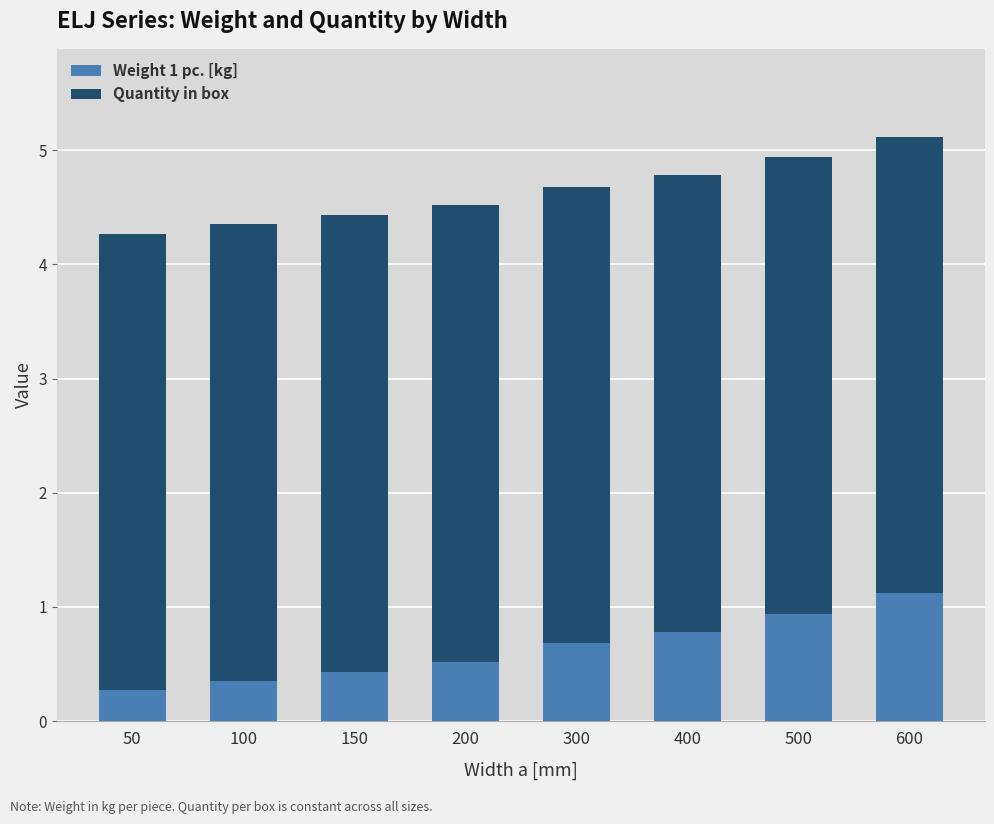

At which label does Weight 1 pc. [kg] reach its peak?

600